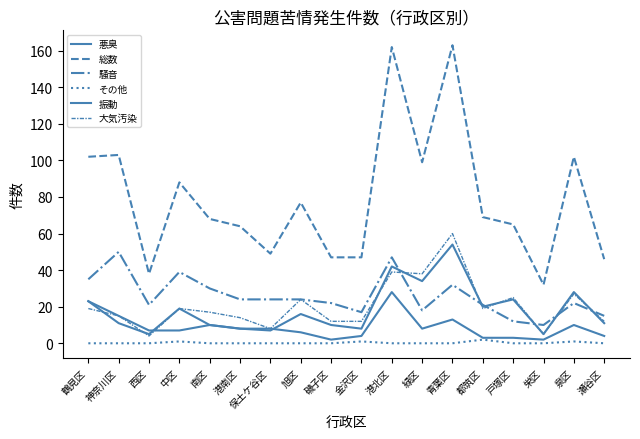

How many lines are shown in the chart?

6